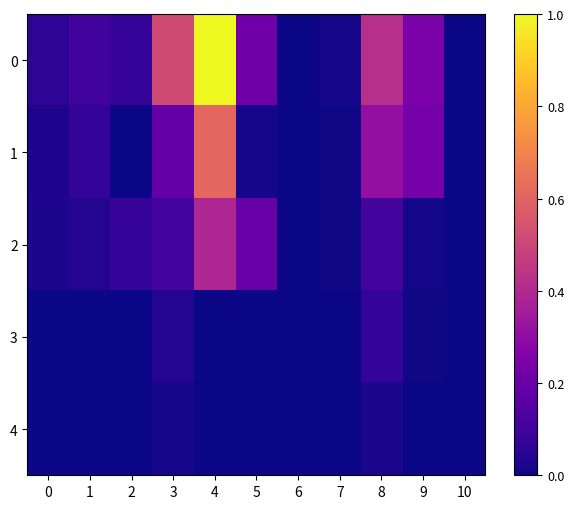

Reading left to right, list all the values displayed in this chart.

0: 0=0.1	1=0.1	2=0.1	3=0.5	4=1.0	5=0.2	6=0.0	7=0.0	8=0.4	9=0.2	10=0.0
1: 0=0.0	1=0.1	2=0.0	3=0.2	4=0.6	5=0.0	6=0.0	7=0.0	8=0.3	9=0.2	10=0.0
2: 0=0.0	1=0.0	2=0.1	3=0.1	4=0.4	5=0.2	6=0.0	7=0.0	8=0.1	9=0.0	10=0.0
3: 0=0.0	1=0.0	2=0.0	3=0.0	4=0.0	5=0.0	6=0.0	7=0.0	8=0.1	9=0.0	10=0.0
4: 0=0.0	1=0.0	2=0.0	3=0.0	4=0.0	5=0.0	6=0.0	7=0.0	8=0.0	9=0.0	10=0.0